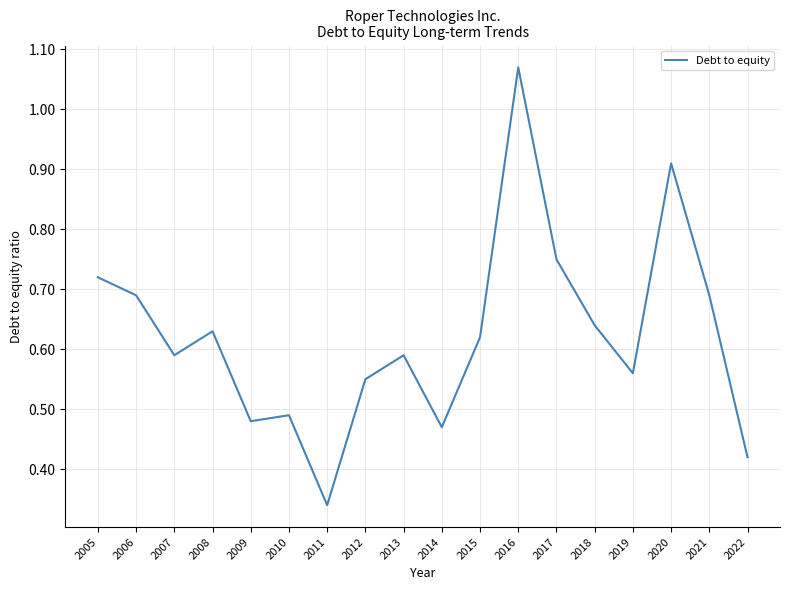

The chart shows a value of 1.2 at 2005. True or false?

False